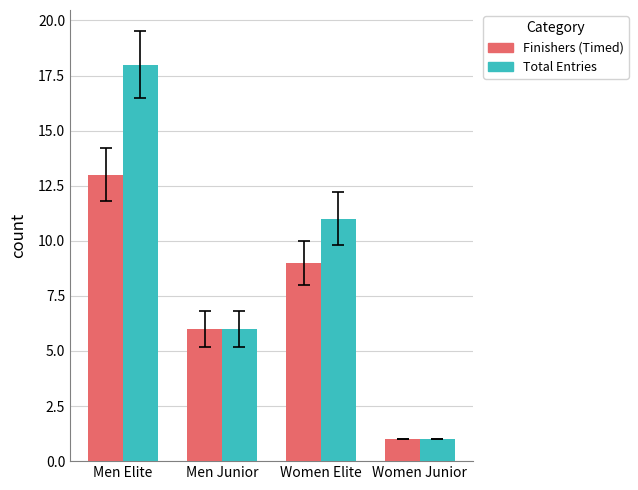

Is the value of Finishers (Timed) at Men Junior greater than the value of Total Entries at Men Elite?

No